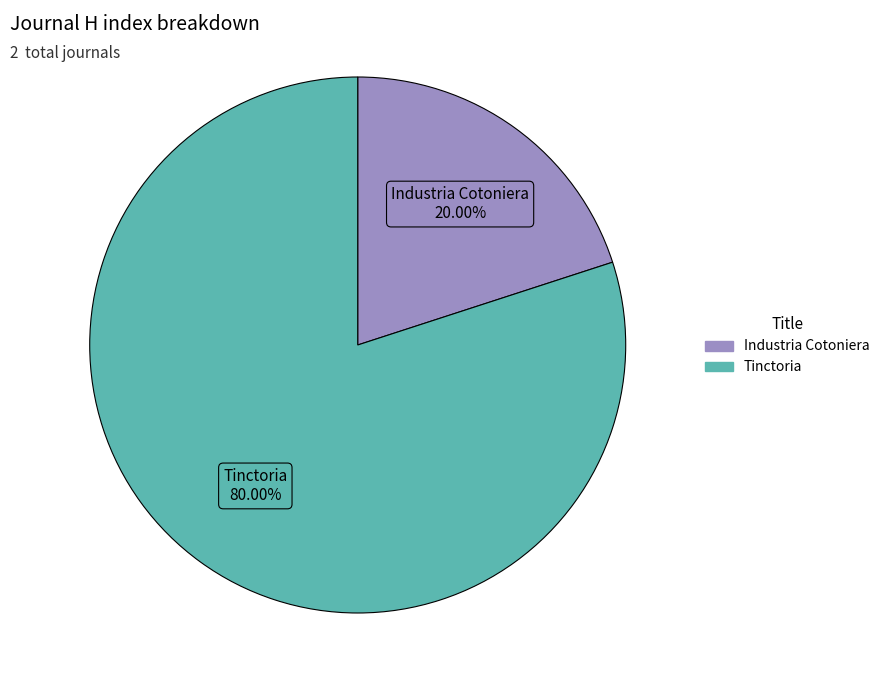

How many slices are in this pie chart?

2